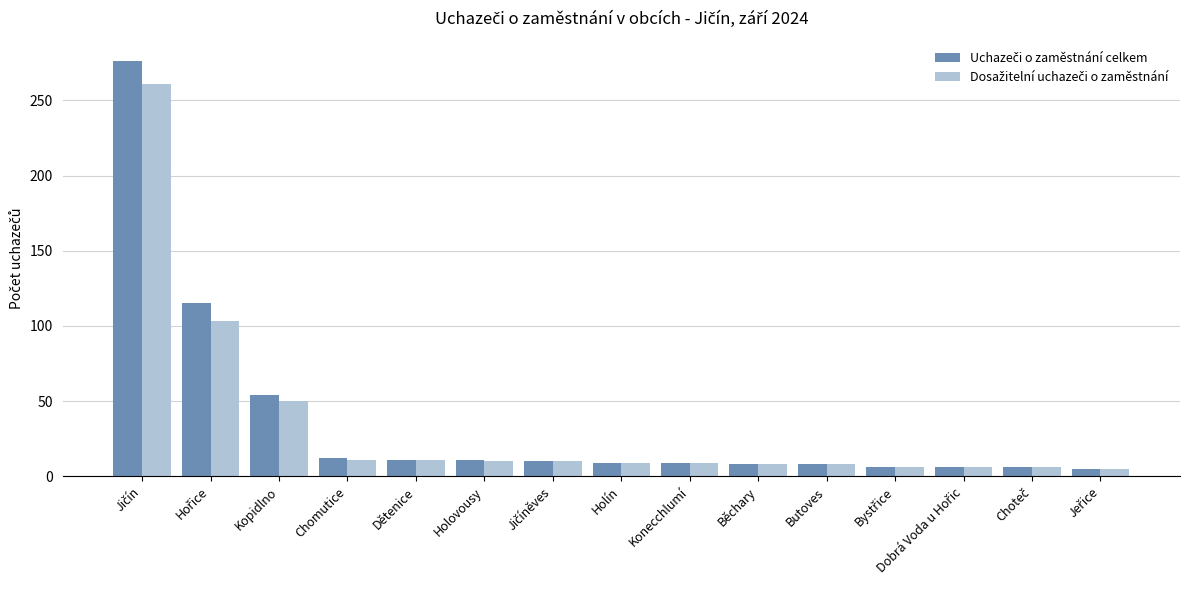

What position from the right is Dobrá Voda u Hořic?

3